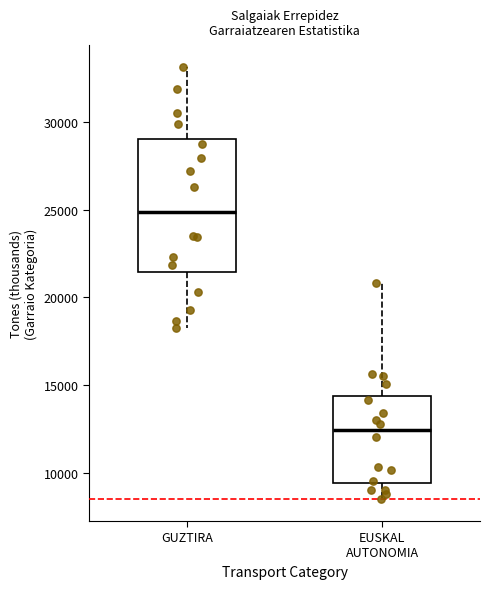

Where does the median line of the box for EUSKAL AUTONOMIA sit on the y-axis? The values are not printed on the chart, so give them approximately, as read against the axis.

12500